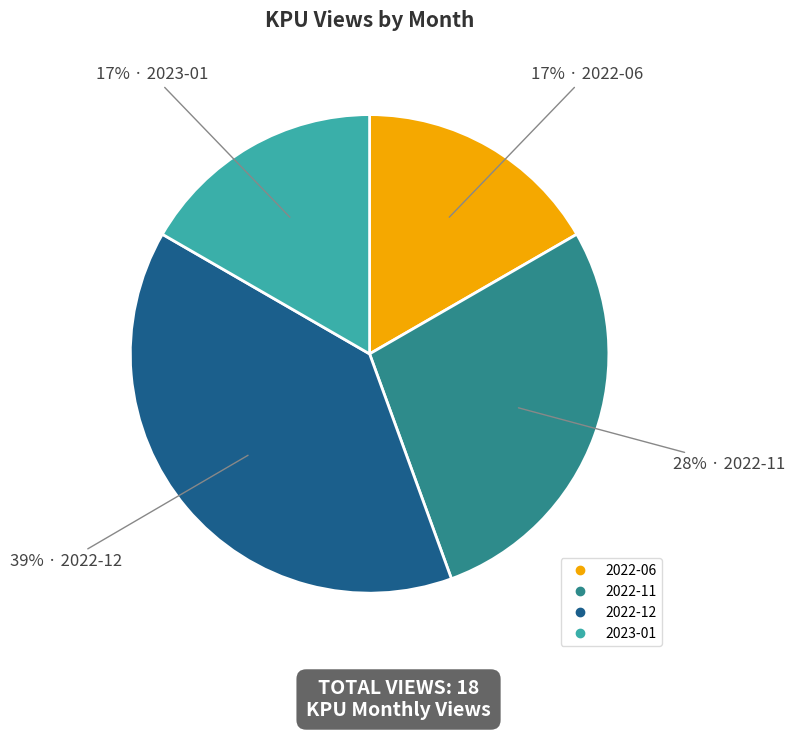

Between 2022-12 and 2023-01, which is larger?

2022-12